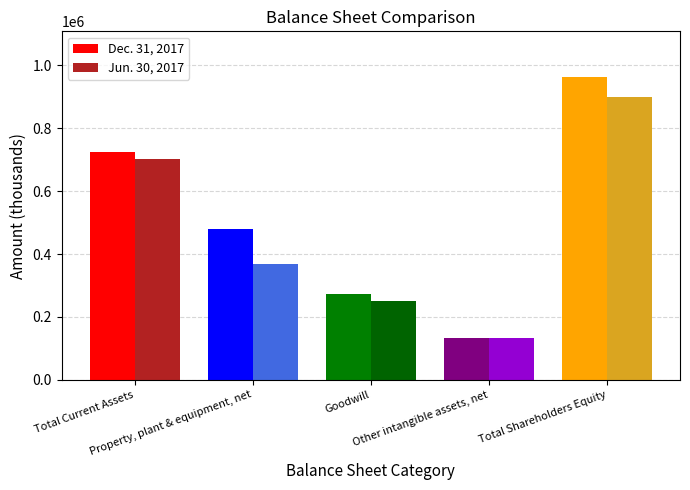

How many Dec. 31, 2017 values are between 272209 and 723415?

3